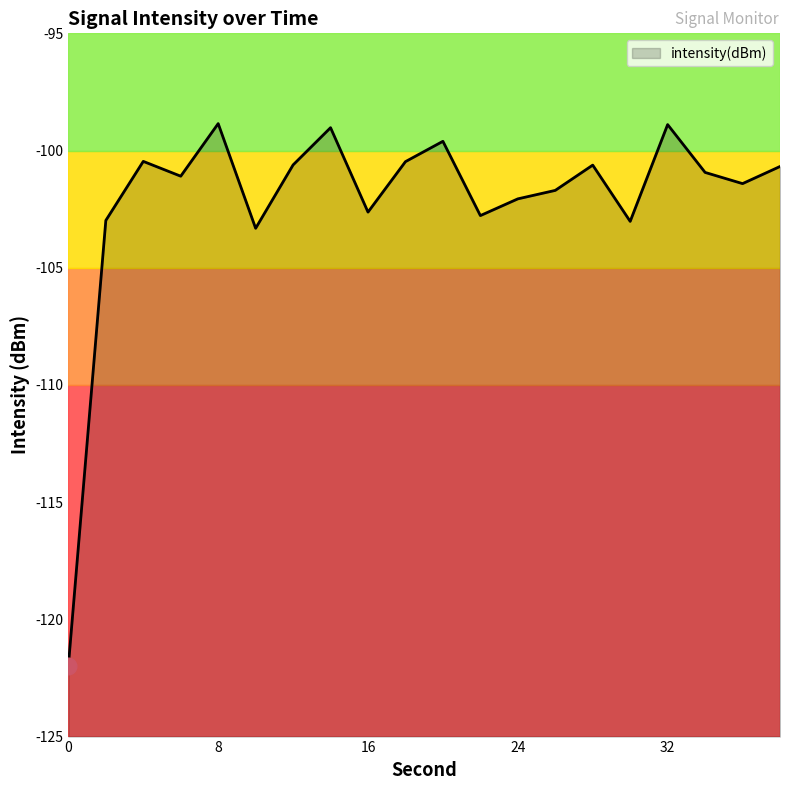

True or false: the data has more than 0 interior local peaks.

True